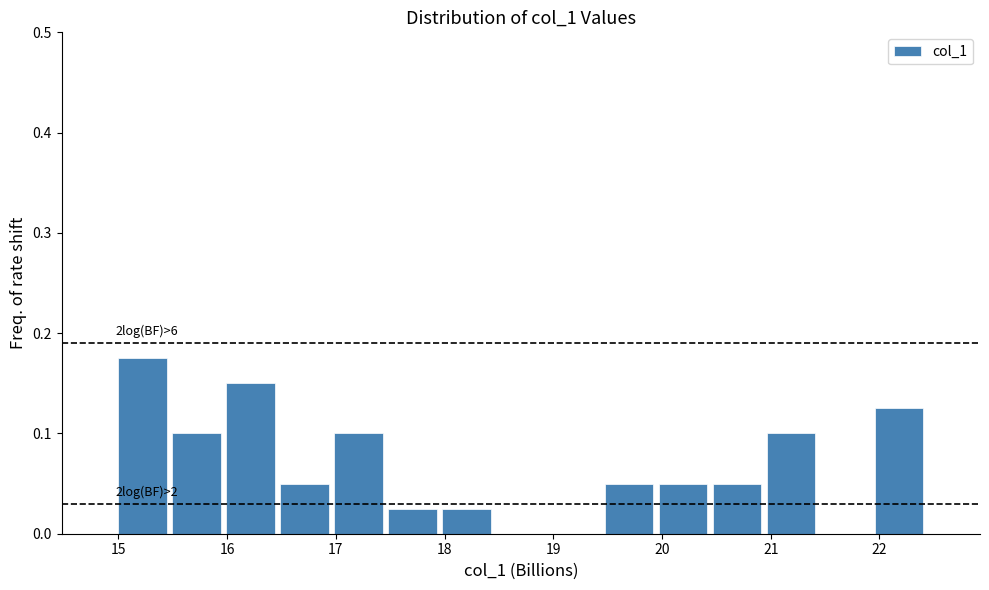

Over which range of the x-axis is the bar tallest?

15.0 to 15.5